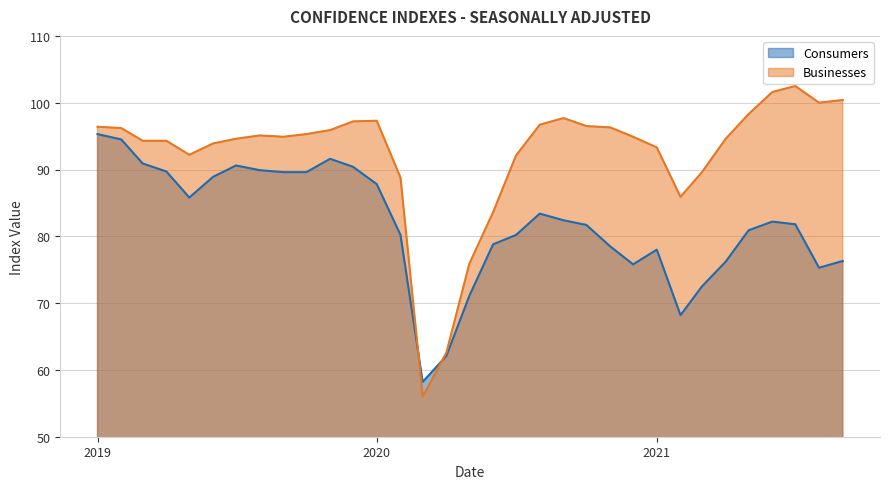

What is the label of the 33rd point from the left?

2021-09-01